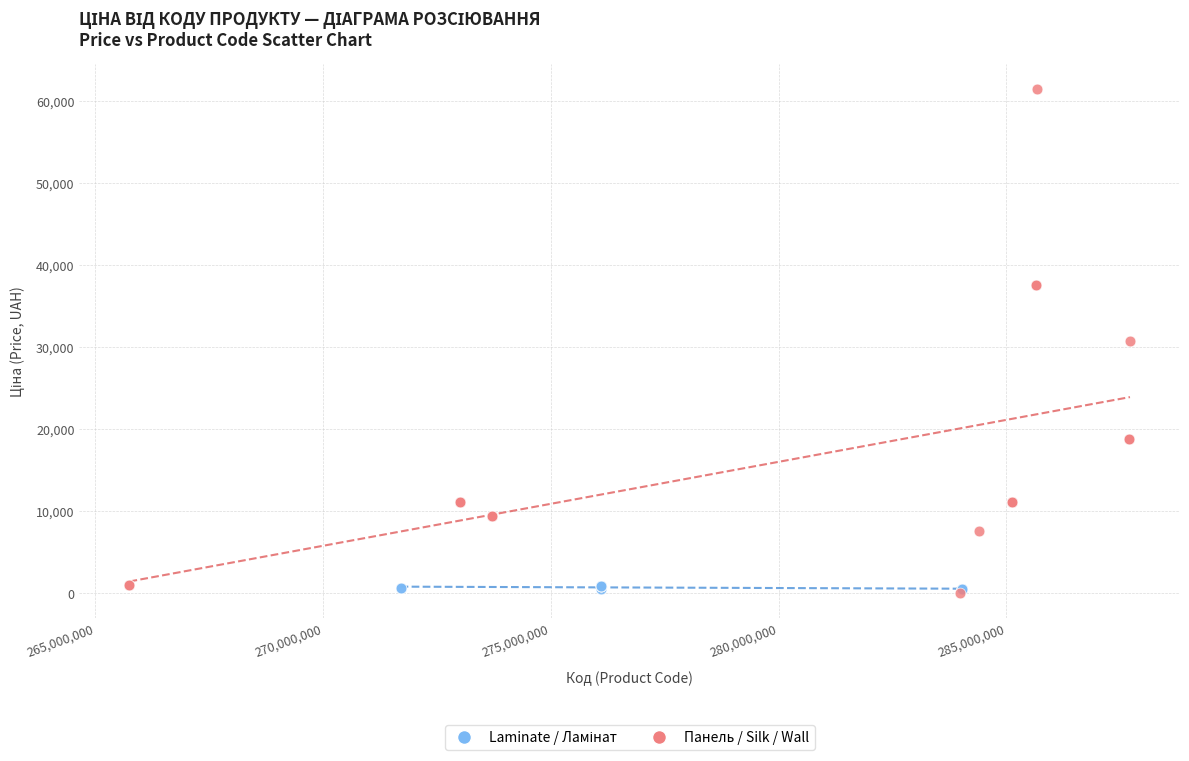

Which series has the widest spread of Y values?

Панель / Silk / Wall